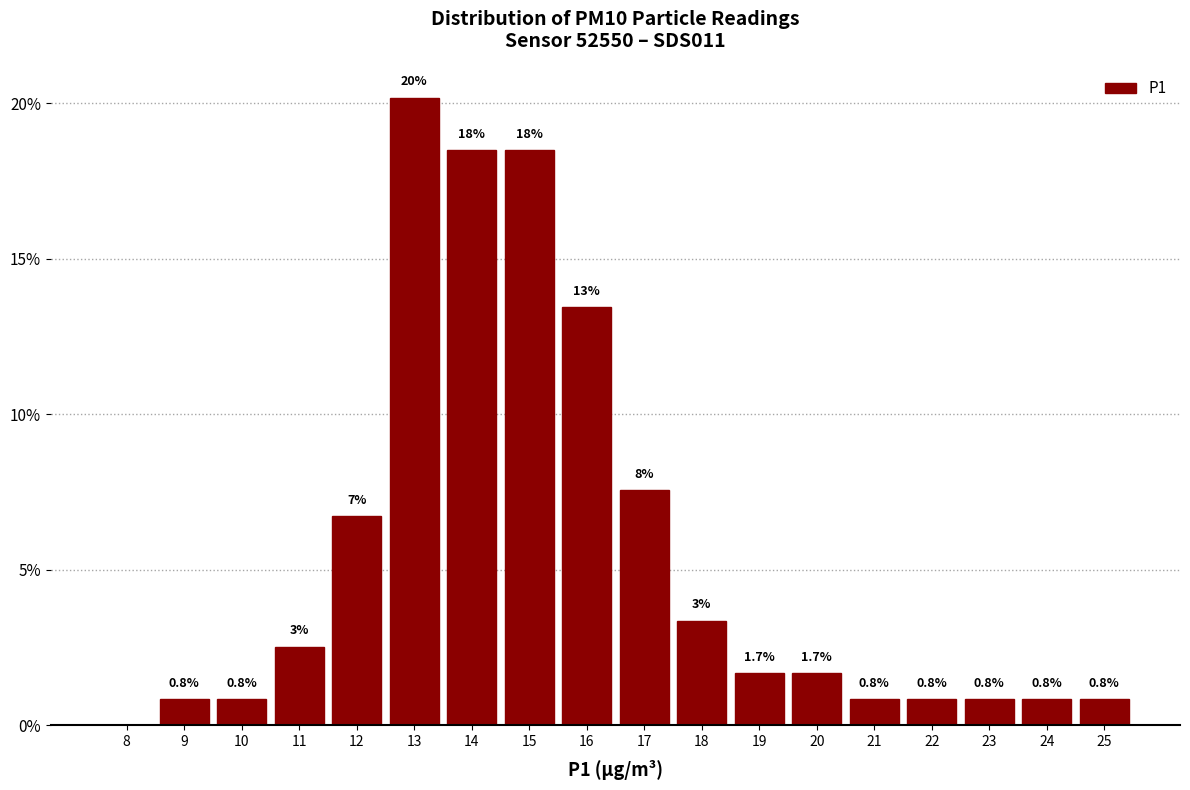

Which range on the x-axis has the tallest bar?

12.5 to 13.5